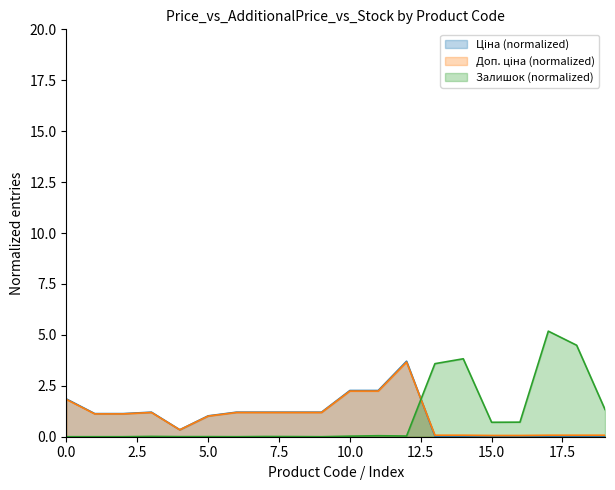

True or false: Залишок (normalized) has a value of 0.7 at 15.0.

True